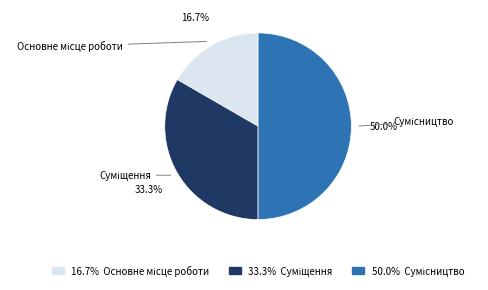

Count the number of slices in the pie.

3